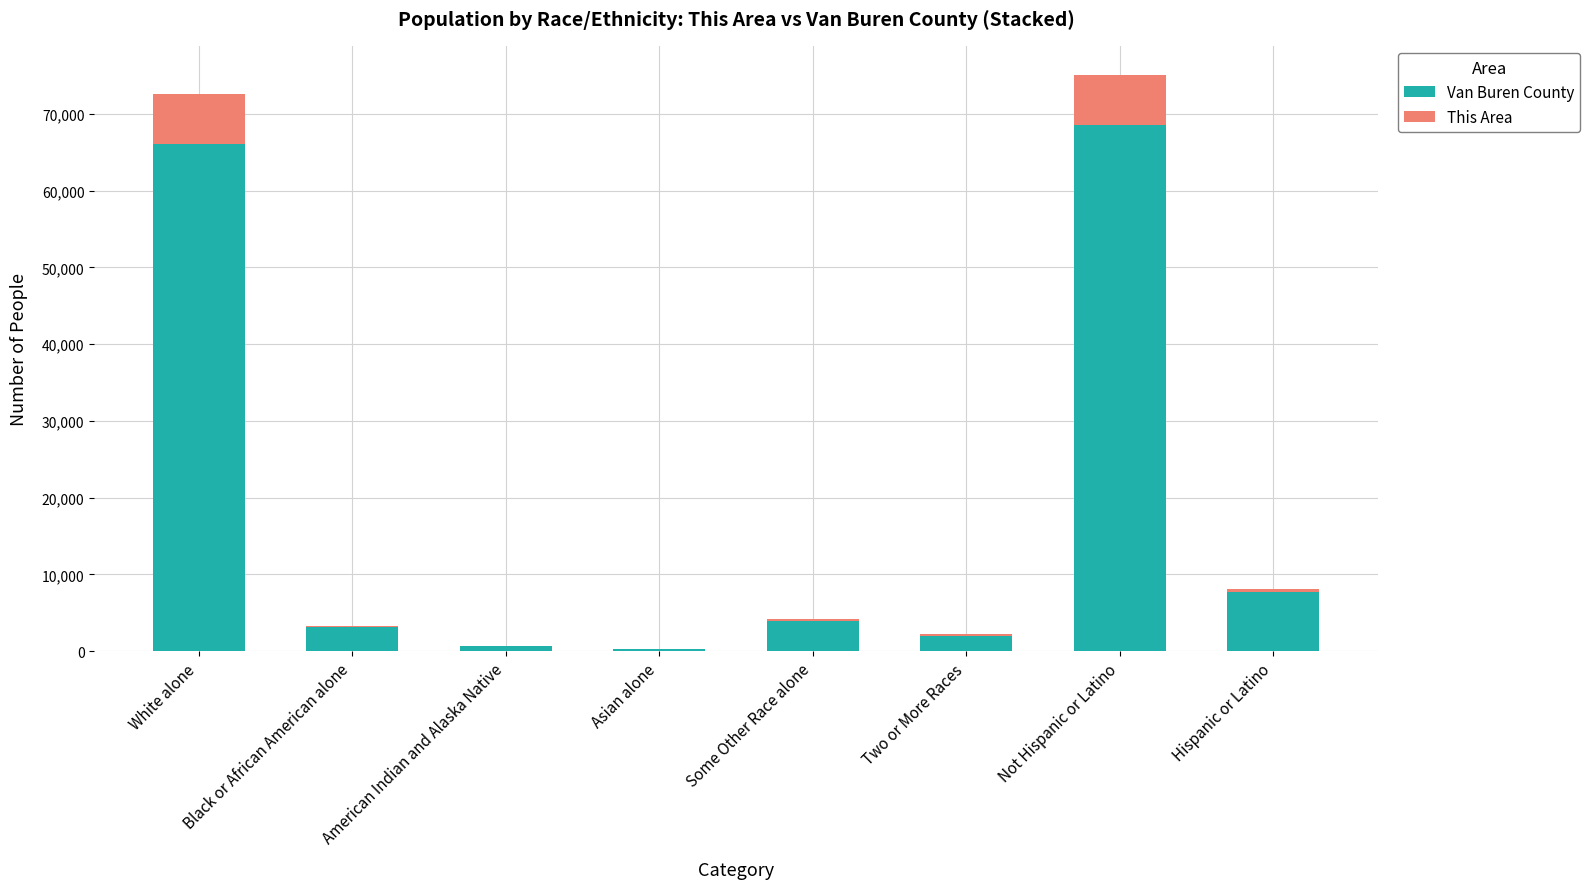

What are all the series names shown in the legend?

Van Buren County, This Area